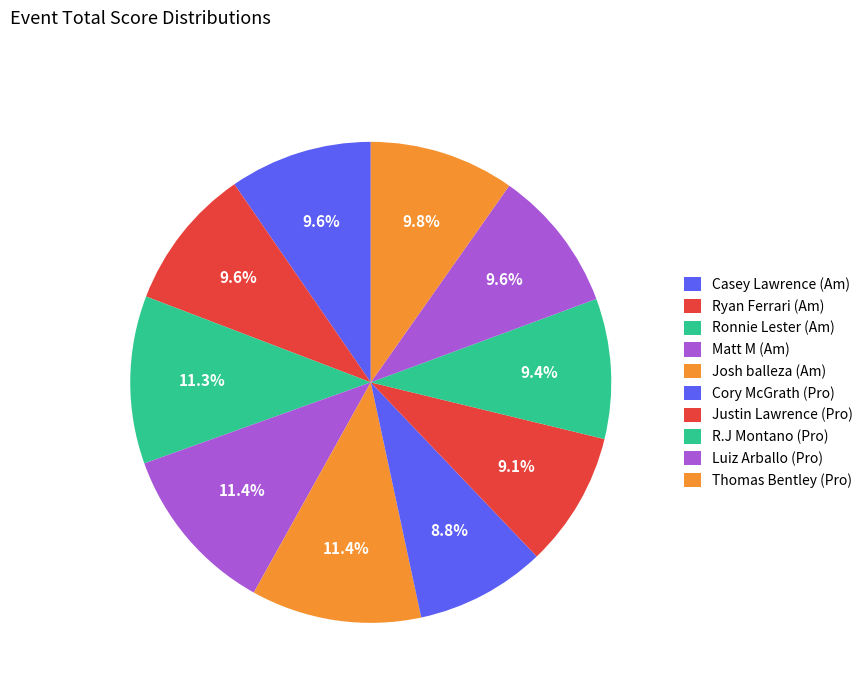

Count the number of slices in the pie.

10